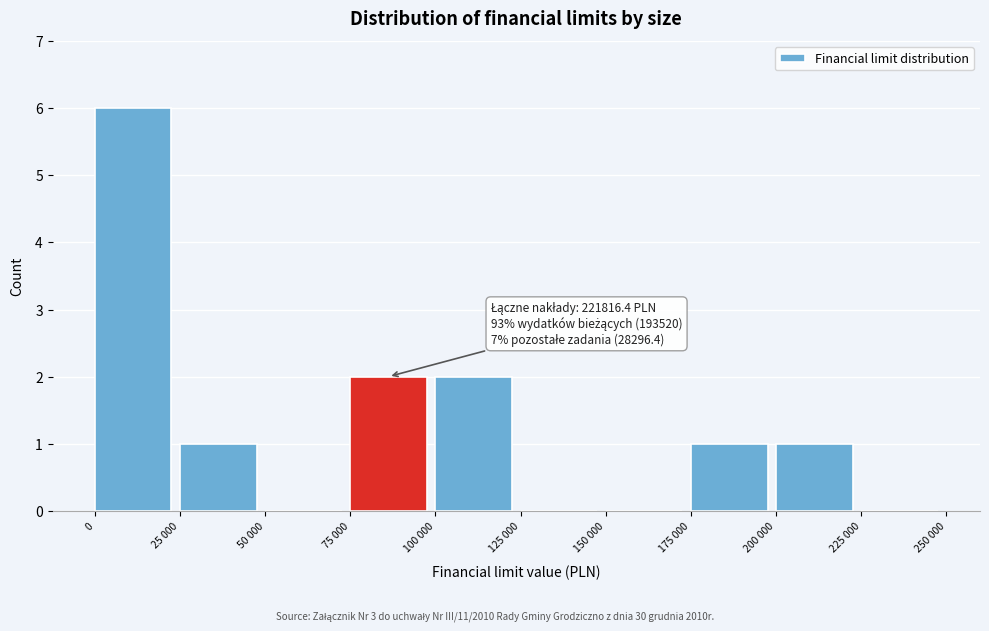

Reading left to right, transcribe all the data shown in this chart.

0=6	25 000=1	50 000=0	75 000=2	100 000=2	125 000=0	150 000=0	175 000=1	200 000=1	225 000=0